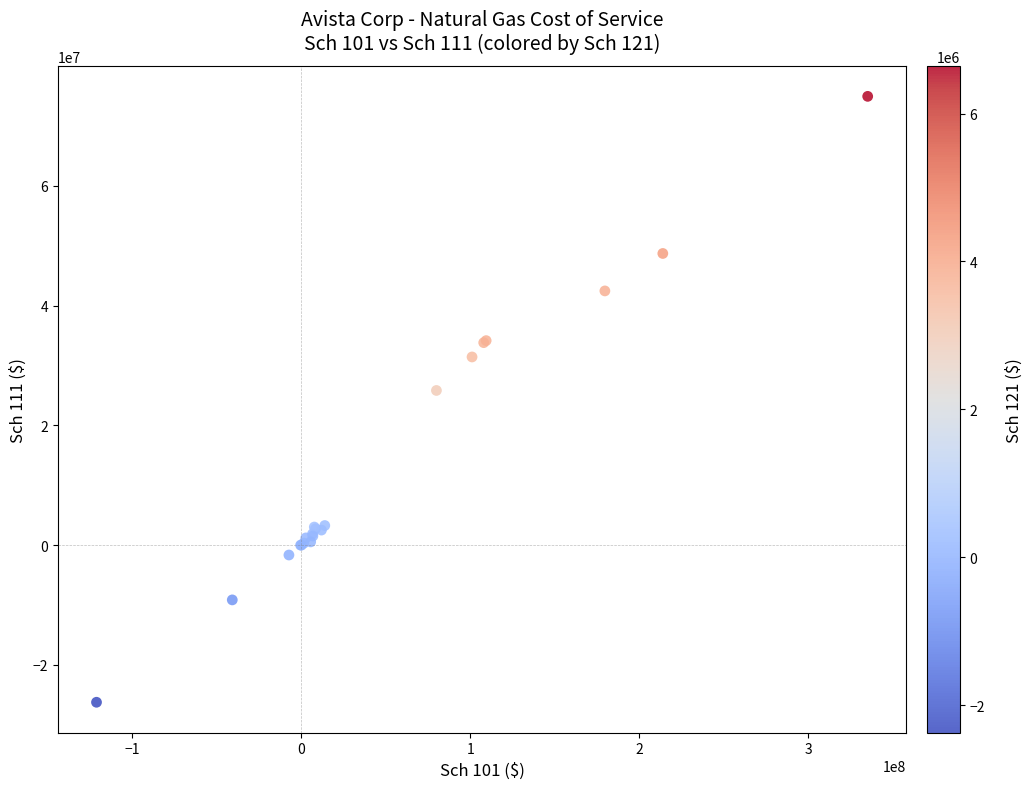

What Y value in the scatter plot is closest to 24342544?

25819405.6